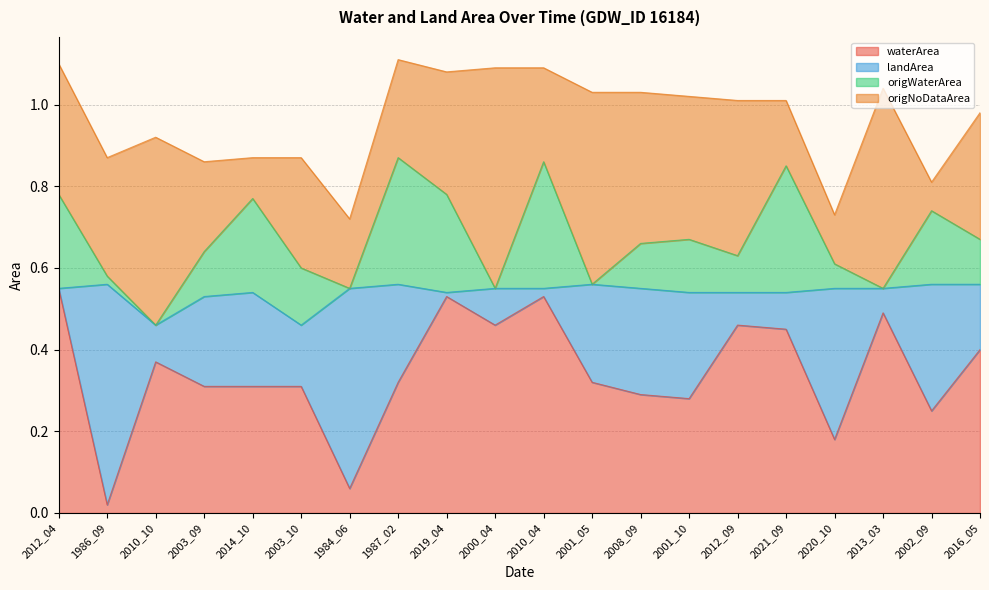

How many interior local peaks does the landArea series have?

6